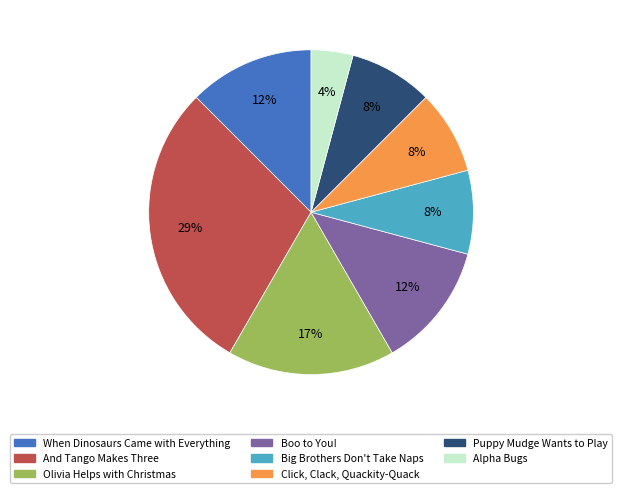

Approximately how many times larger is the value at Big Brothers Don't Take Naps compared to Puppy Mudge Wants to Play?

1.0